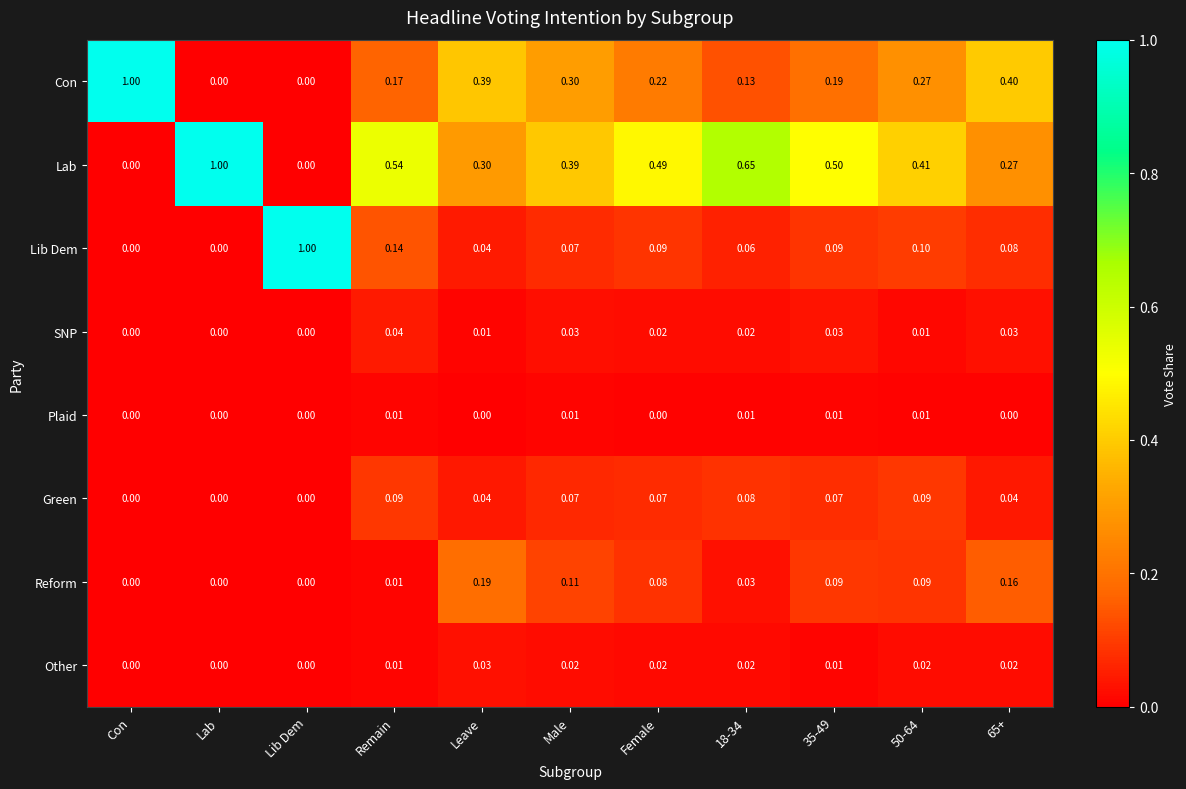

At which category is the sum across all series the highest?

Remain